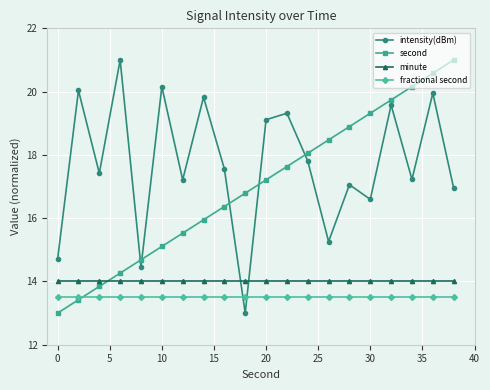

At how many categories does at least one series exceed 13?

20